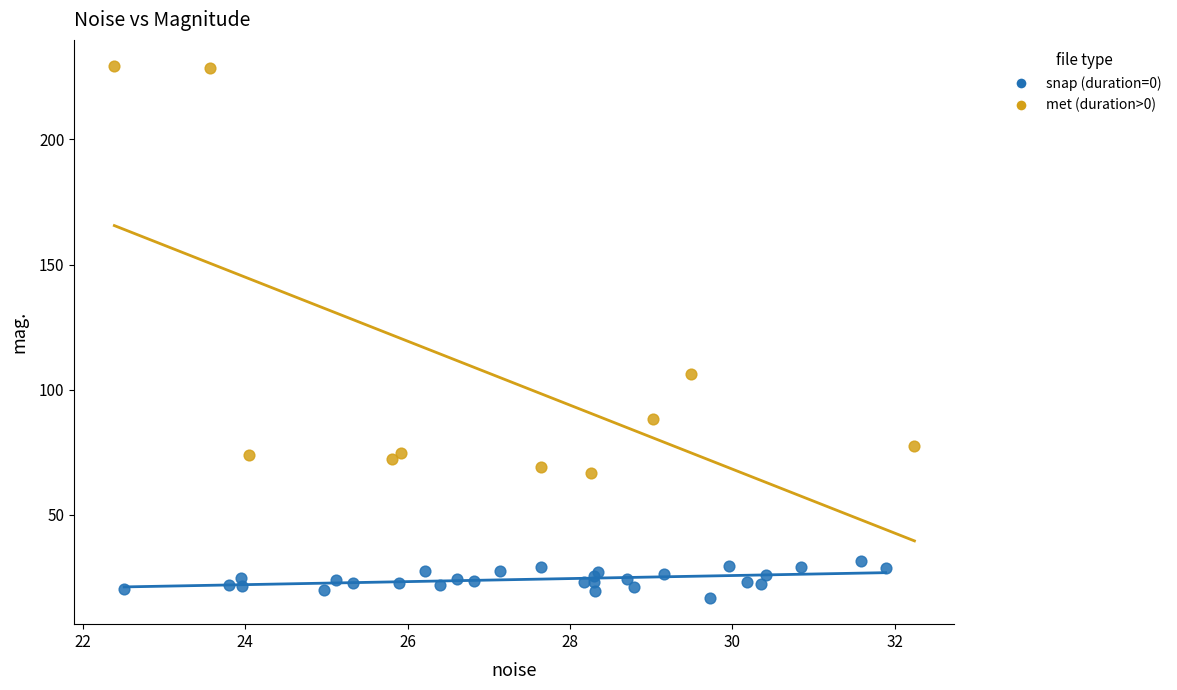

What are all the series names shown in the legend?

snap (duration=0), met (duration>0)